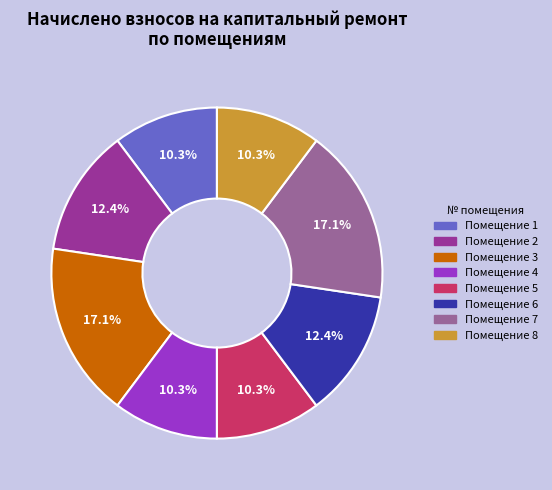

How many segments does this pie chart have?

8